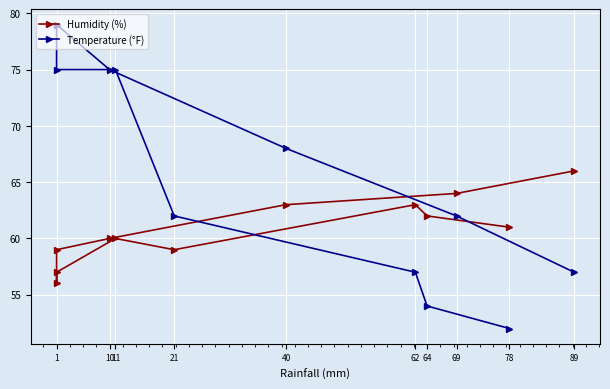

How many interior local peaks does the Humidity (%) series have?

2